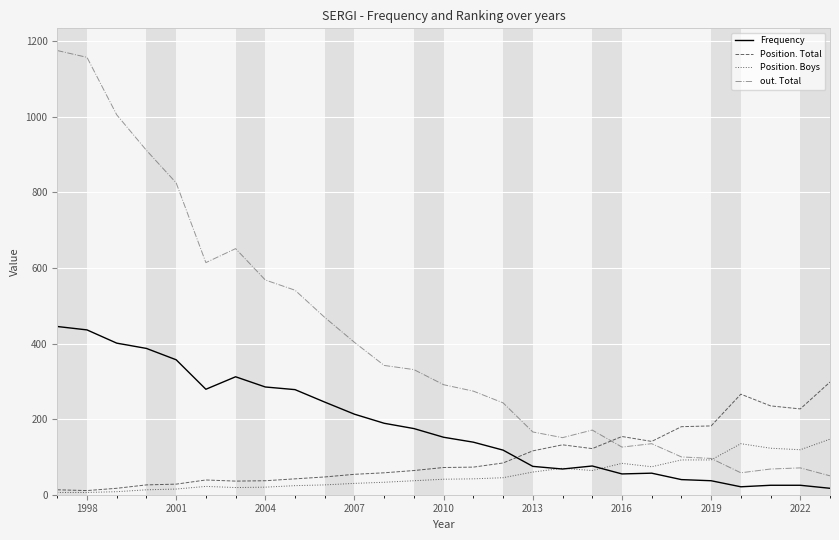

What is the maximum value shown in the chart?

1175